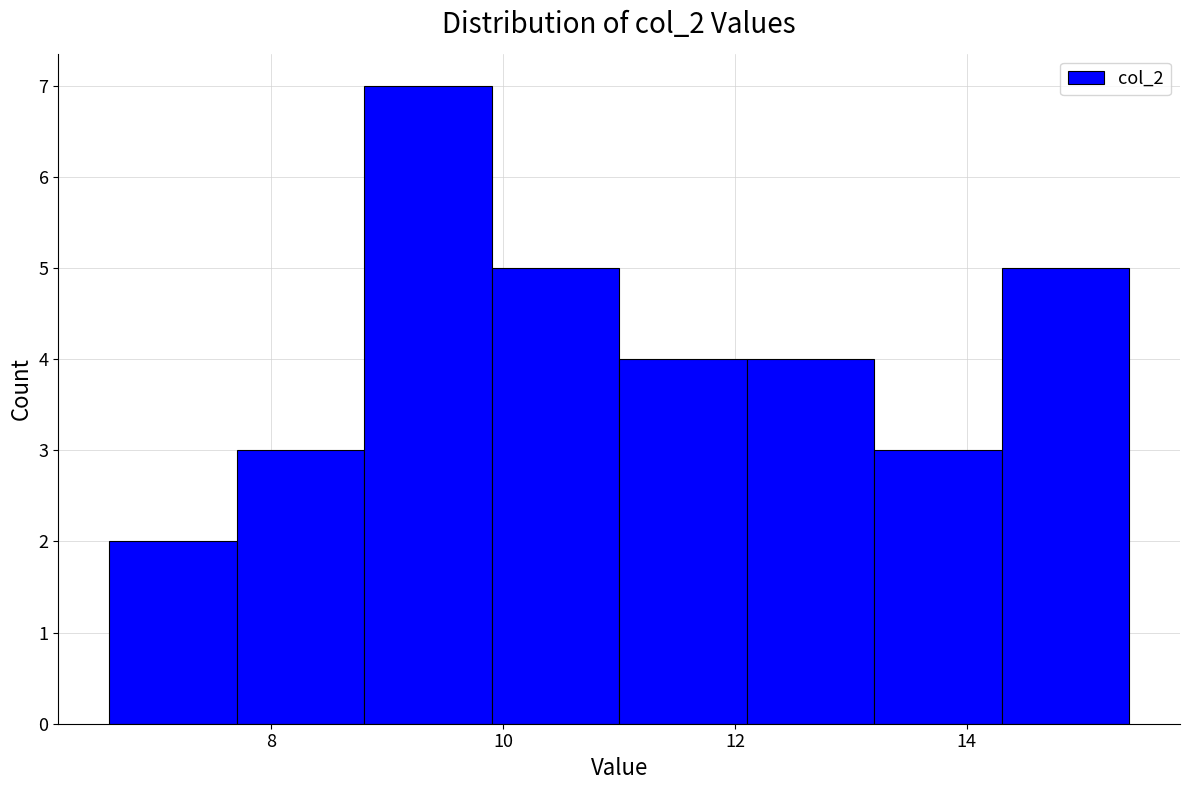

How tall is the bar that spans 6.6 to 7.7 on the x-axis? Neither the bar edges nor the heights are printed on the chart, so give them approximately, as read against the axes.

2